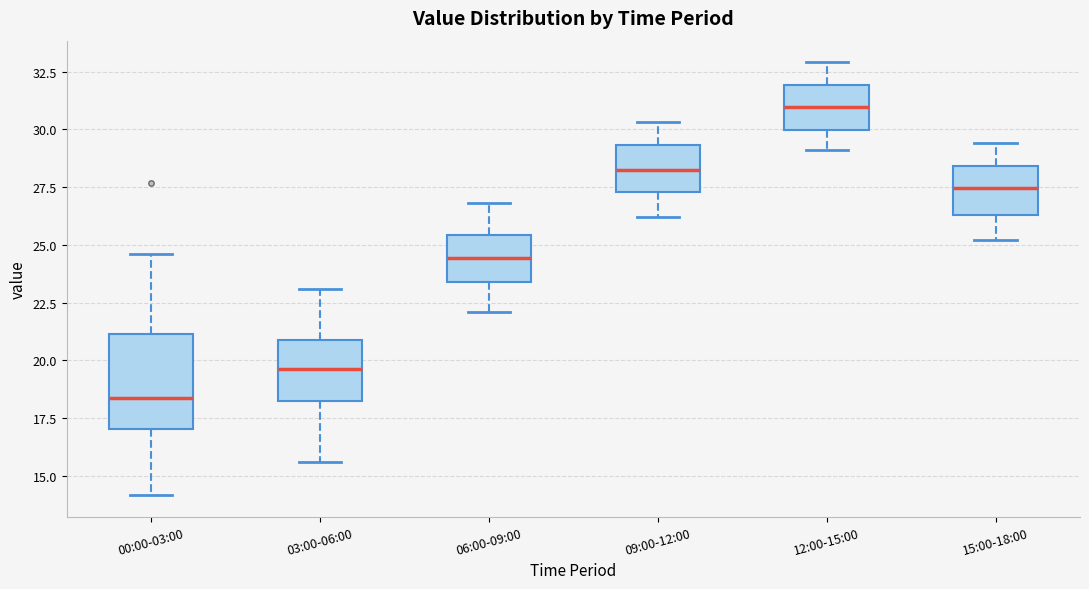

Reading left to right, transcribe this box plot: for each box, give where its median line is, the range the box spans, and where its two whiskers end, as read against the y-axis. The values are not printed on the chart, so give them approximately, as read against the axis.

00:00-03:00: median 18.5, box 17.0 to 21.0, whiskers 14.0 to 24.5
03:00-06:00: median 19.5, box 18.5 to 21.0, whiskers 15.5 to 23.0
06:00-09:00: median 24.5, box 23.5 to 25.5, whiskers 22.0 to 27.0
09:00-12:00: median 28.5, box 27.5 to 29.5, whiskers 26.0 to 30.5
12:00-15:00: median 31.0, box 30.0 to 32.0, whiskers 29.0 to 33.0
15:00-18:00: median 27.5, box 26.5 to 28.5, whiskers 25.0 to 29.5